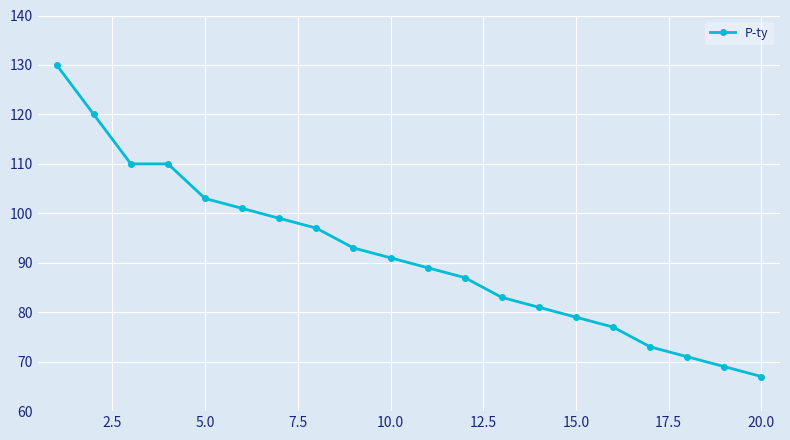

How many lines are shown in the chart?

1